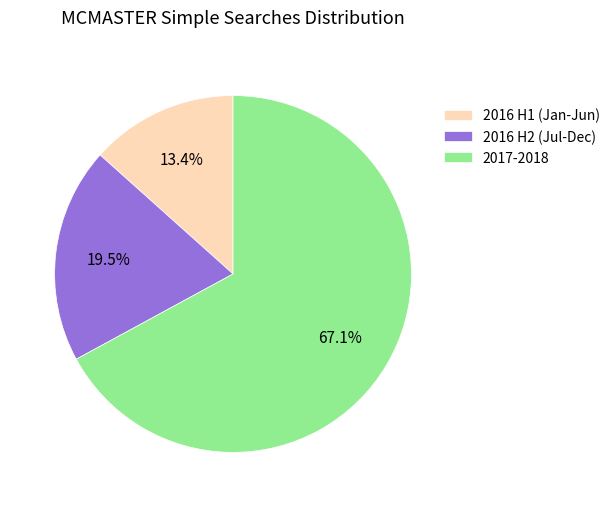

What portion of the pie excludes 2016 H1 (Jan-Jun)?

86.6%